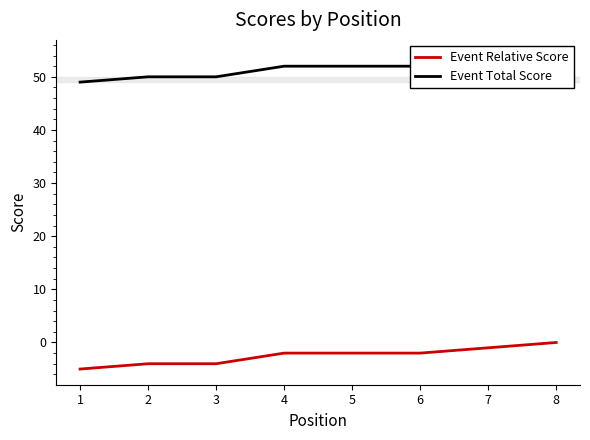

Does the chart have visible grid lines?

No